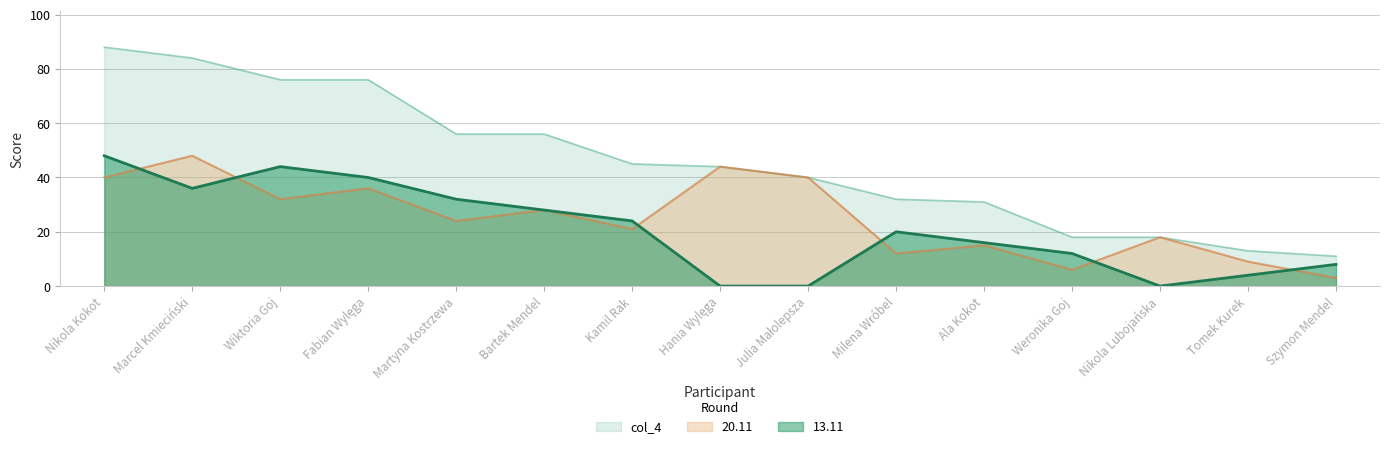

What is the spread (max minus min) of values at Julia Małolepsza?

40